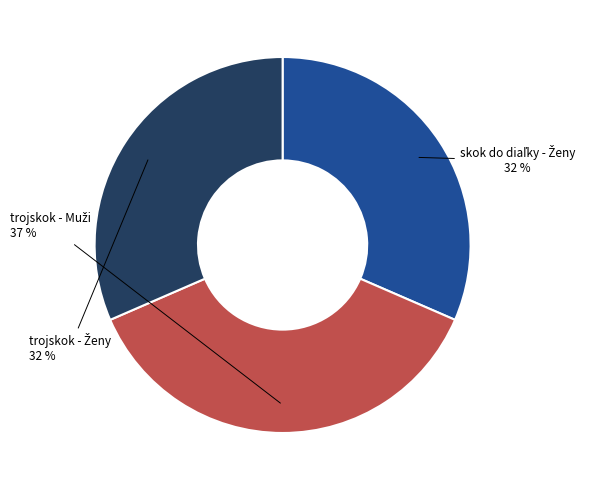

To the nearest percent, what is the average slice percentage?

33%